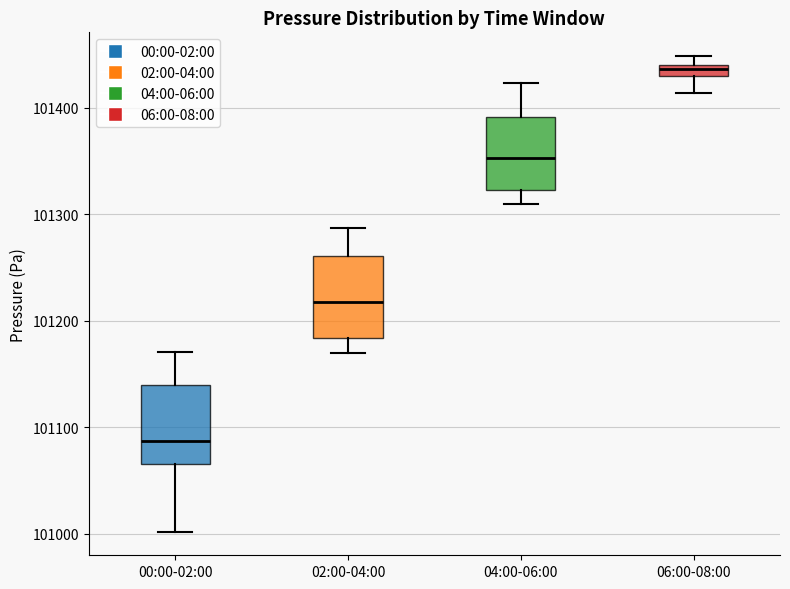

Where is the lower edge of the box for 06:00-08:00 on the y-axis? The values are not printed on the chart, so give them approximately, as read against the axis.

101430